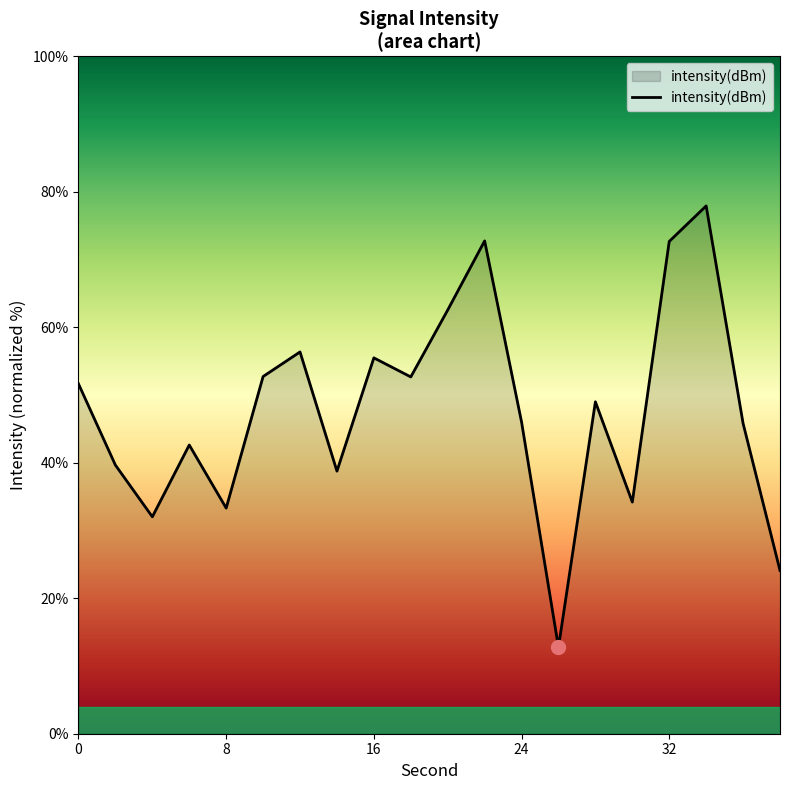

What is the smallest value displayed?

12.8